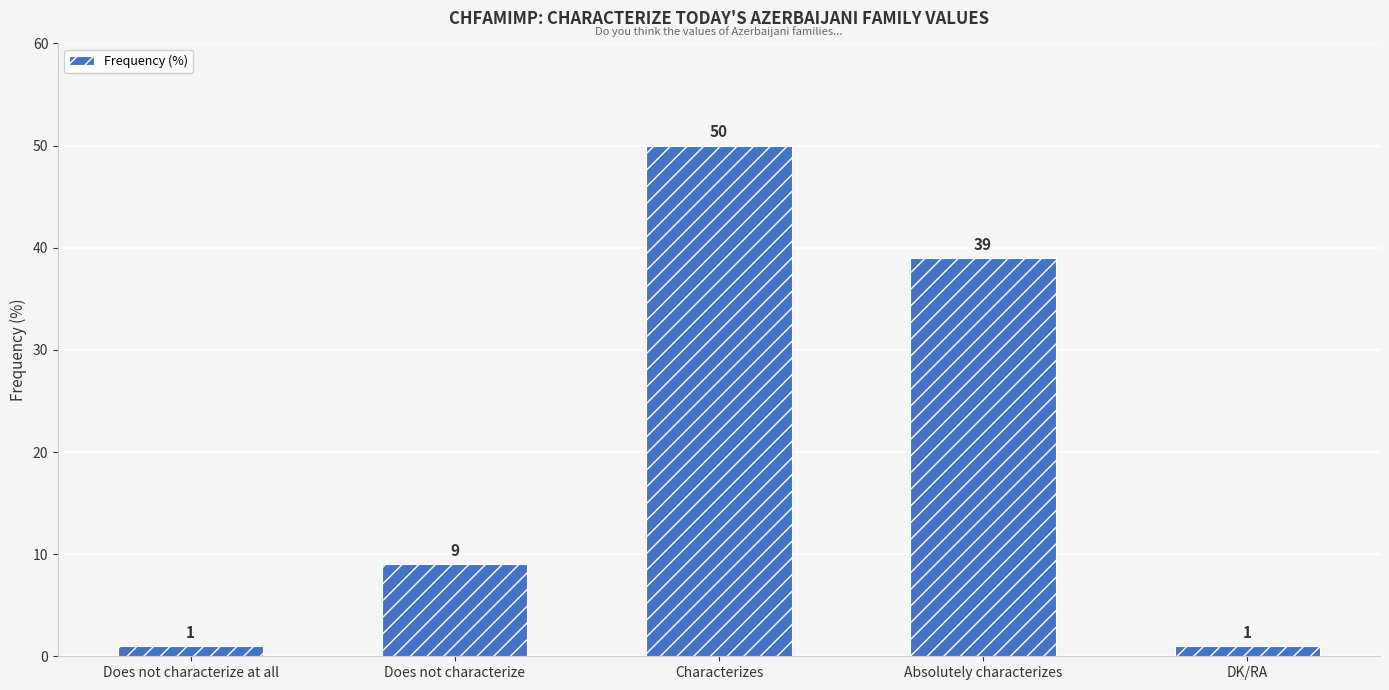

How many bars are there in total?

5